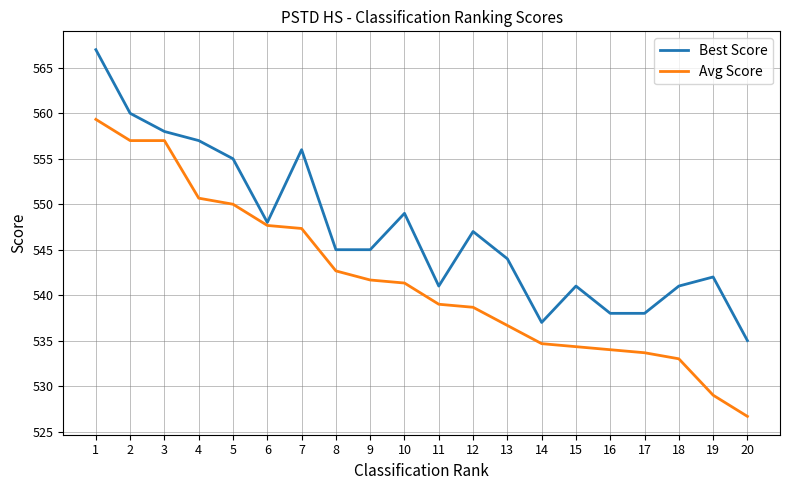

At which label is Best Score closest to 551?

10